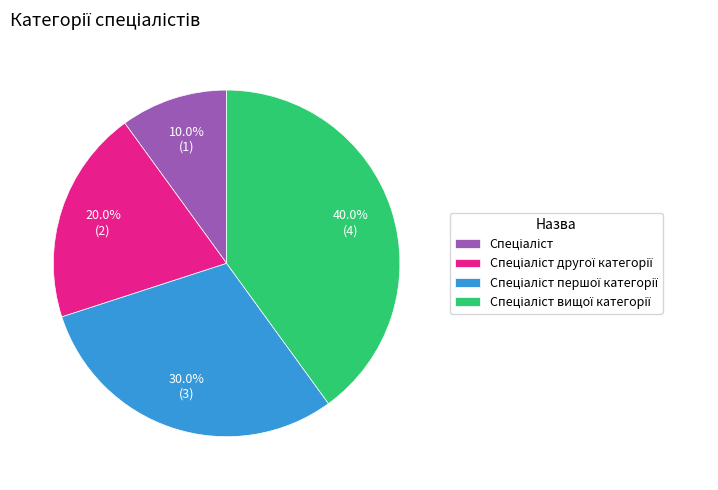

Does any single category account for the majority?

No